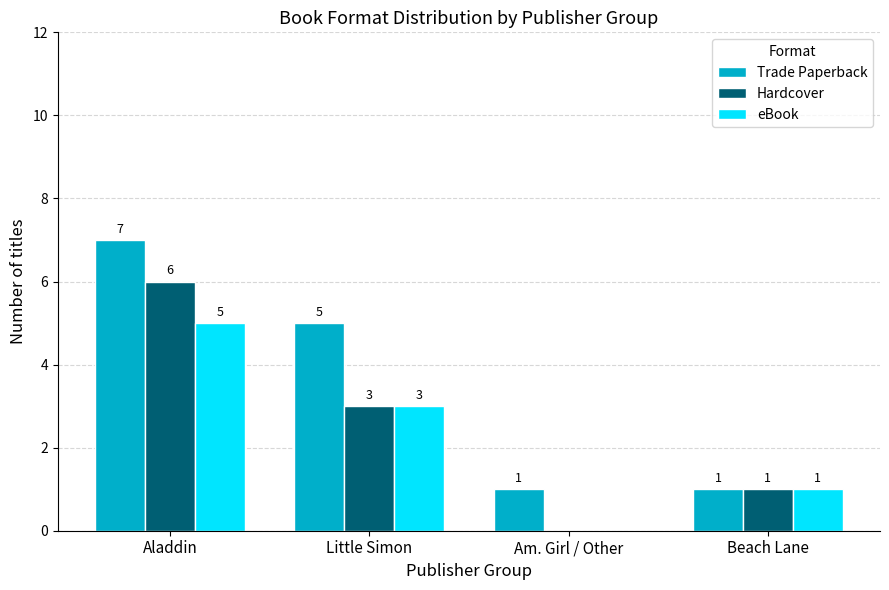

Is it true that Trade Paperback equals 1 at Beach Lane?

True